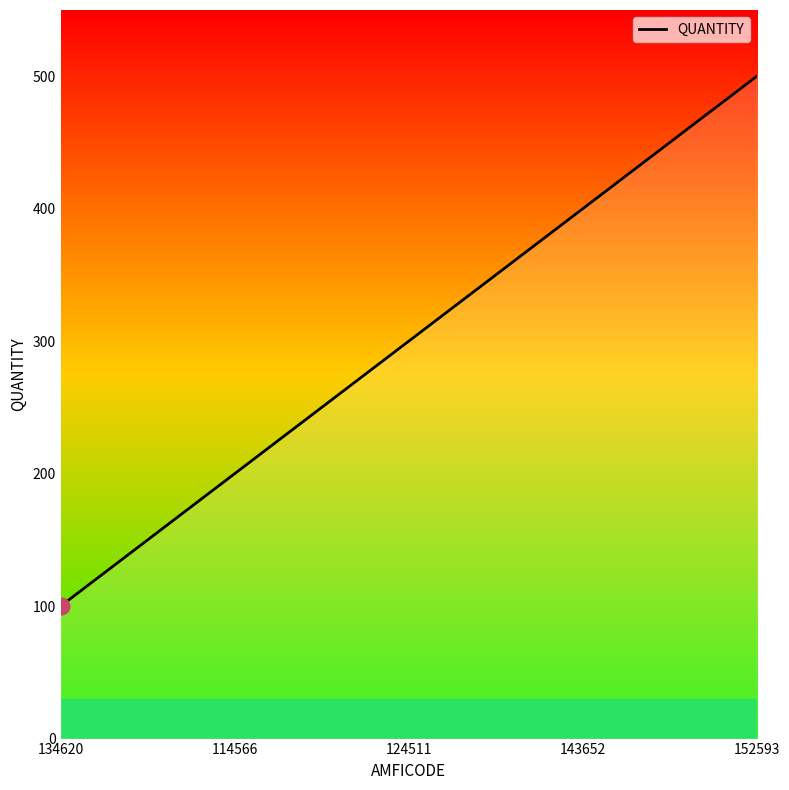

Reading left to right, extract all data points from this chart.

100	200	300	400	500